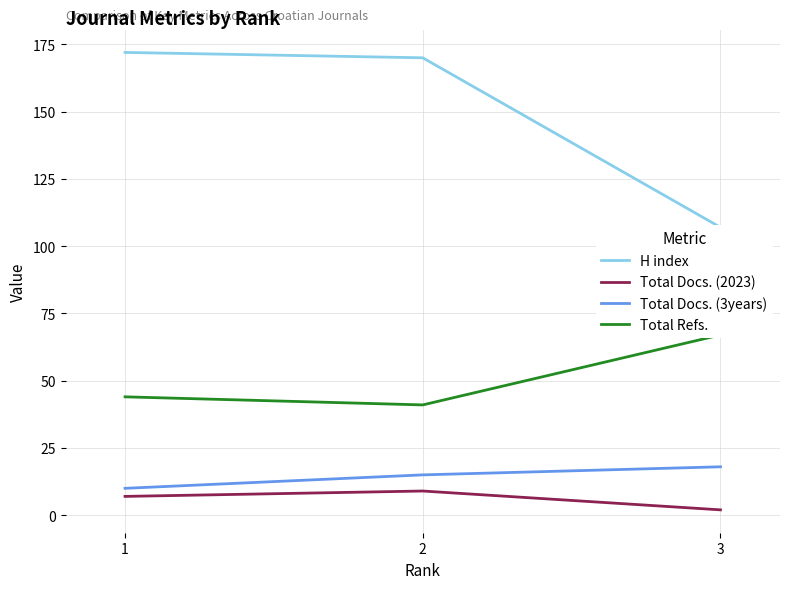

How many lines are shown in the chart?

4